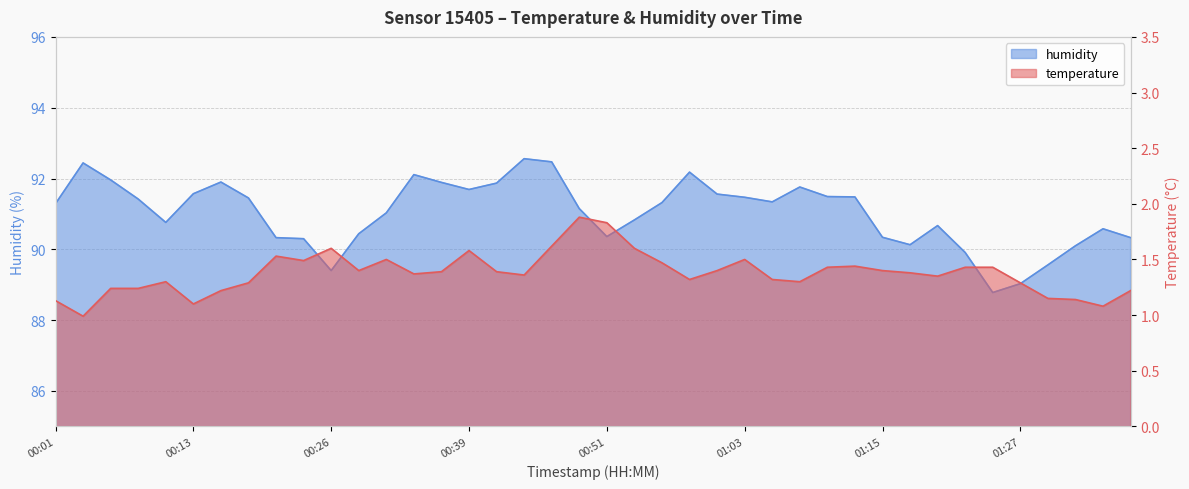

True or false: temperature and humidity intersect in this chart.

False